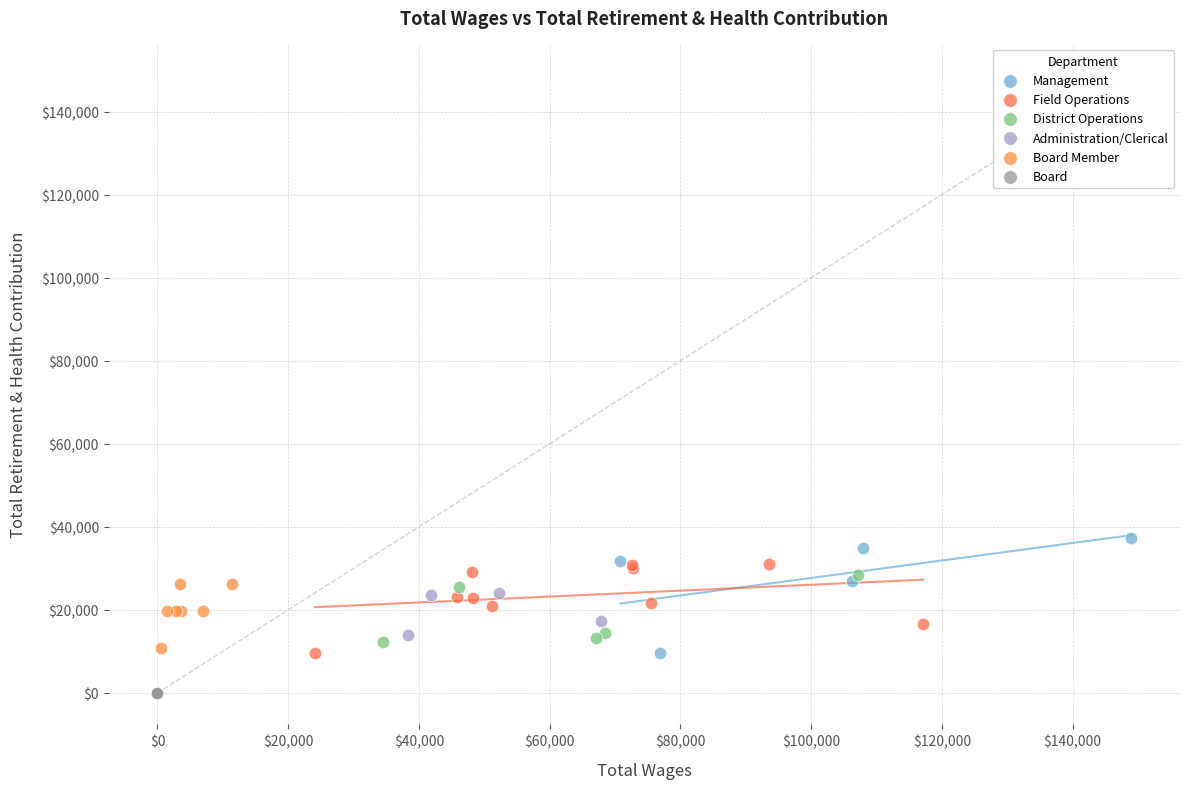

Which series reaches the minimum Y coordinate?

Board